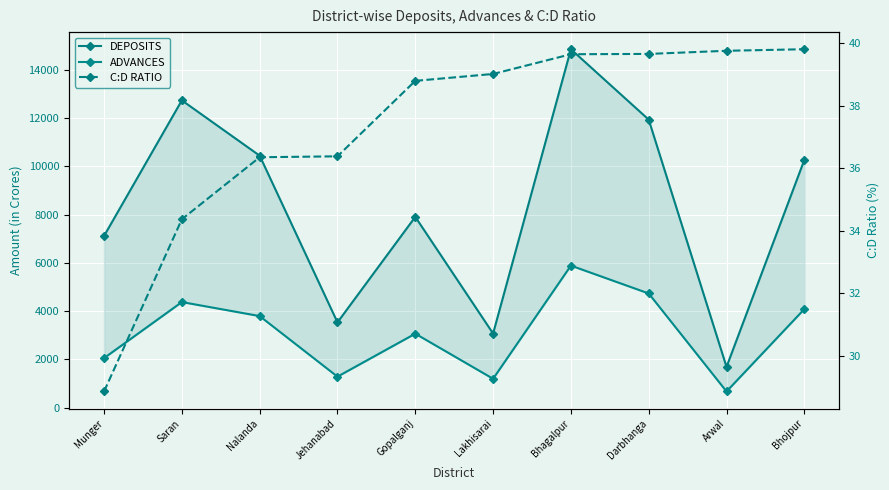

At which category is the sum across all series the highest?

Bhagalpur